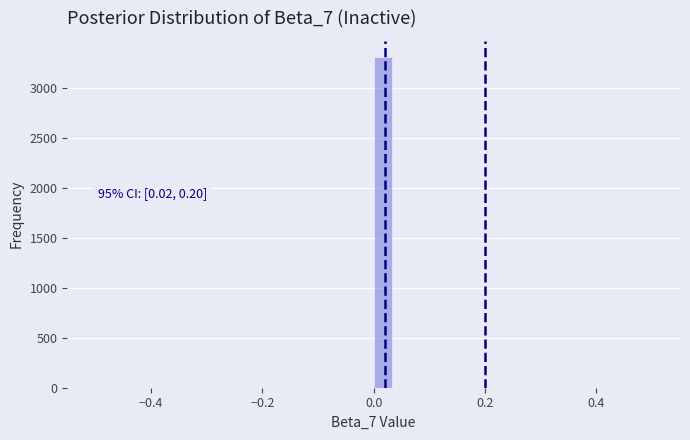

Around what value on the x-axis is the tallest bar? Give the approximate position of its centre, as read against the axis.

0.02